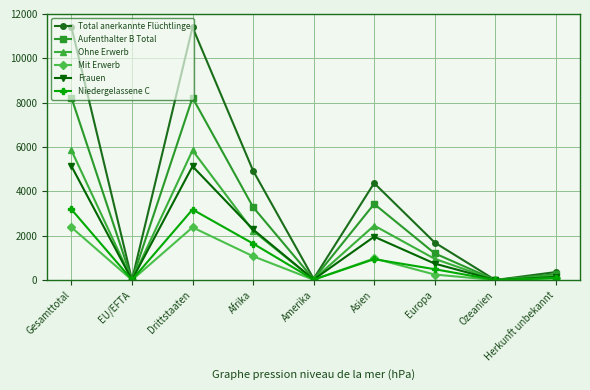

Between Asien and Ozeanien, which series saw the biggest shift?

Total anerkannte Flüchtlinge